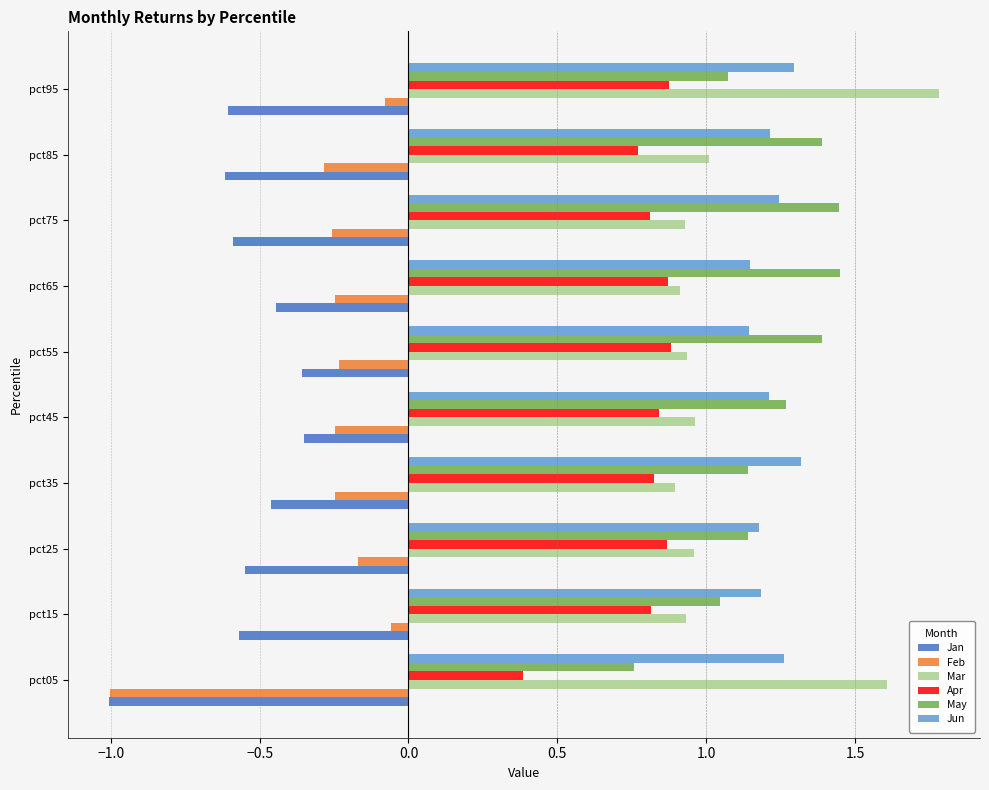

At how many categories does at least one series exceed 1?

10